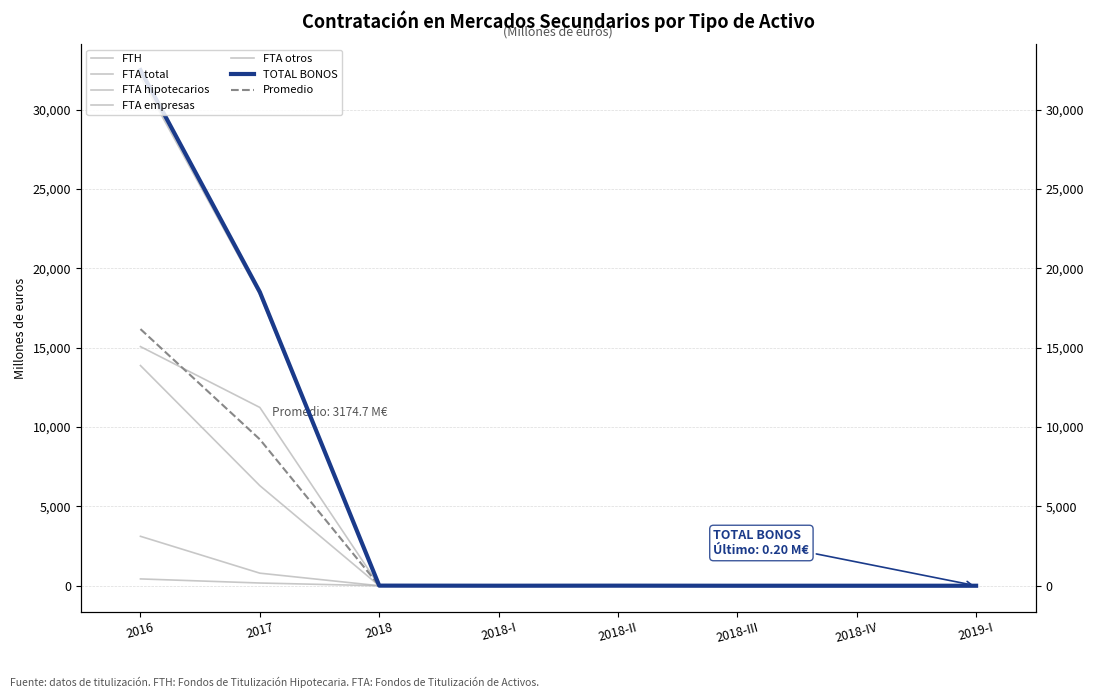

Rank the series at 2018-II from lowest to highest value.

FTH, FTA hipotecarios, FTA empresas, FTA total, FTA otros, TOTAL BONOS